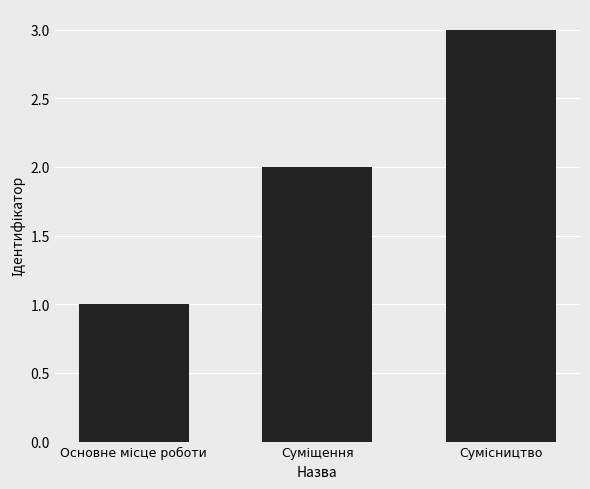

What is the sum of all values?

6